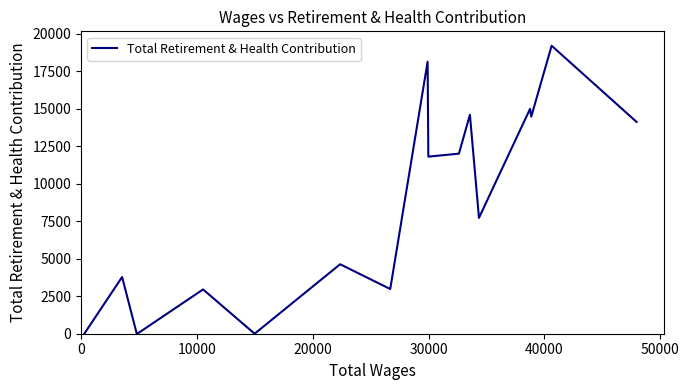

What is the difference between the maximum and minimum values?

19212